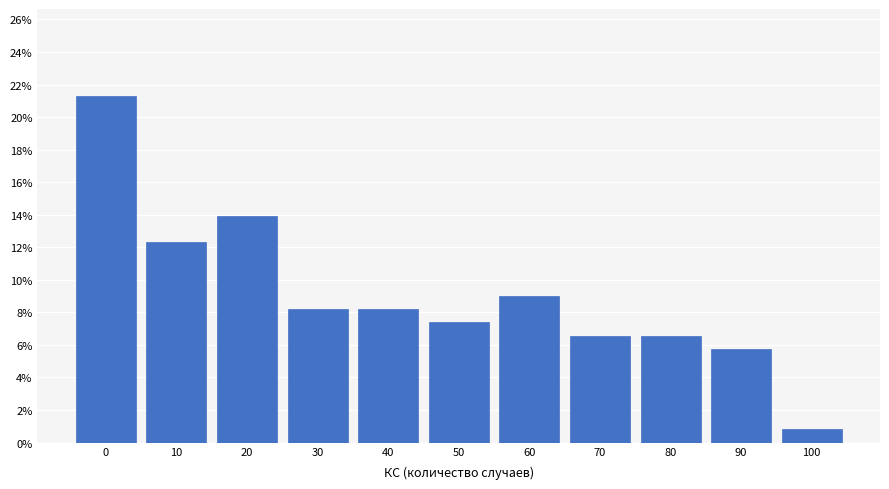

Does the chart contain any negative values?

No